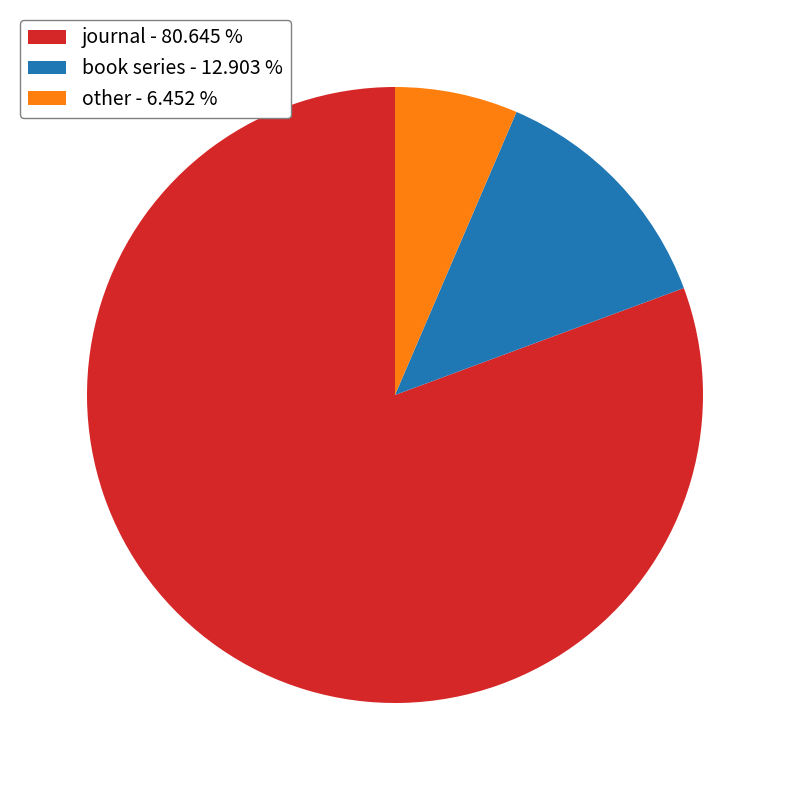

Rank the categories by value from lowest to highest.

other, book series, journal